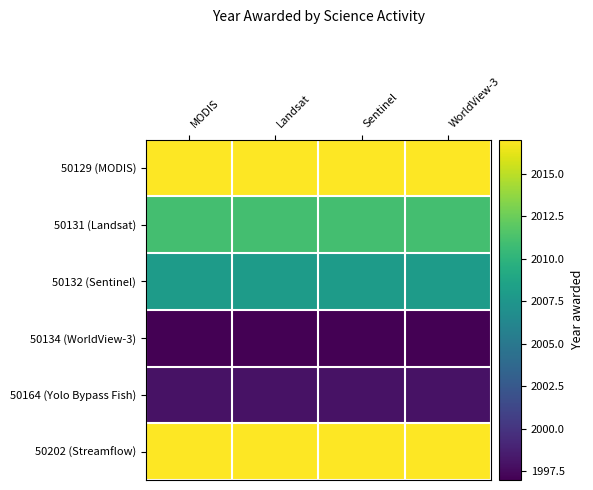

What is the difference between the highest and lowest values at Sentinel?

20